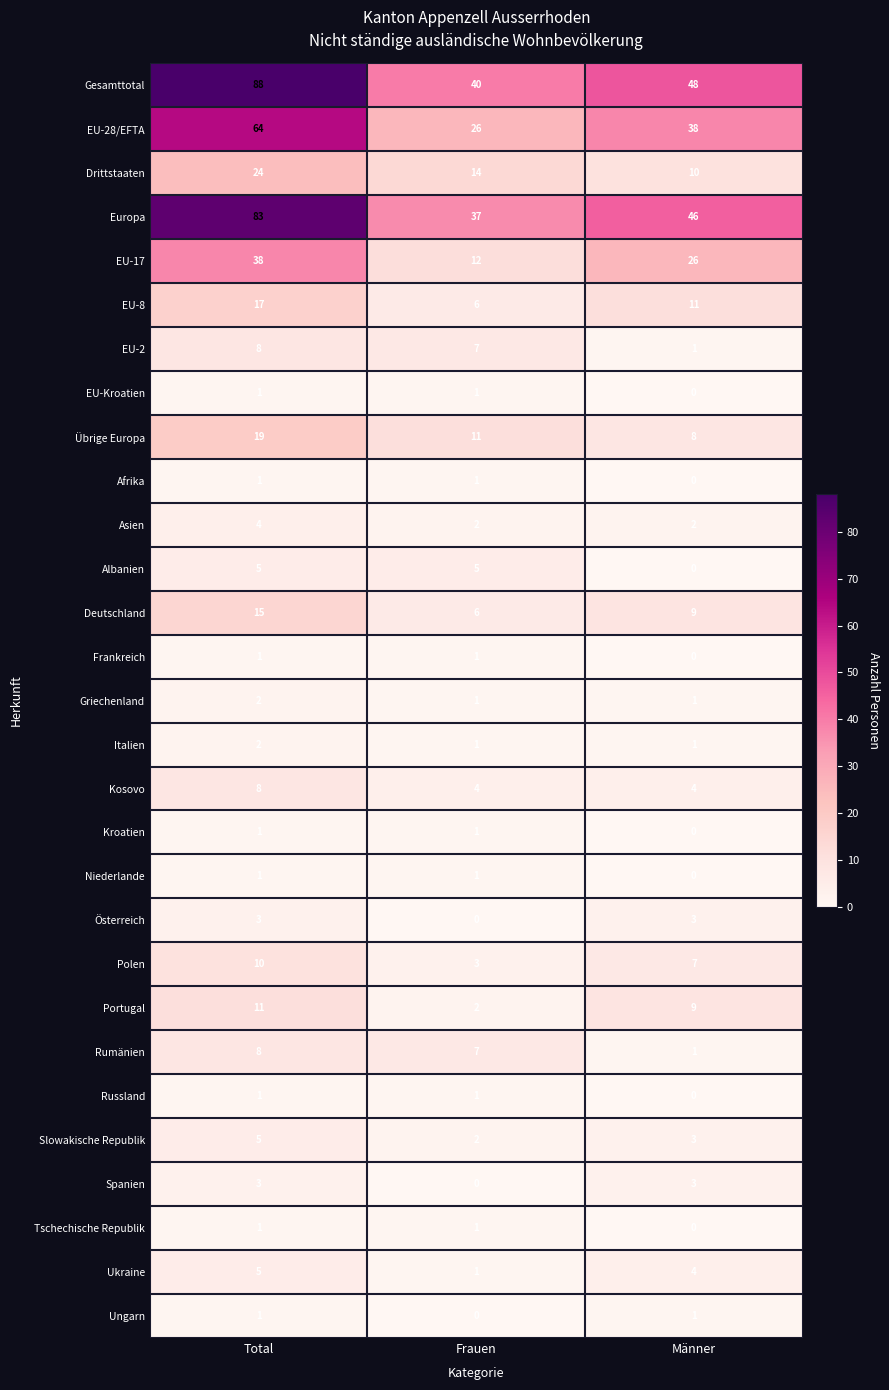

Where does the Rumänien series first go above 7?

Total